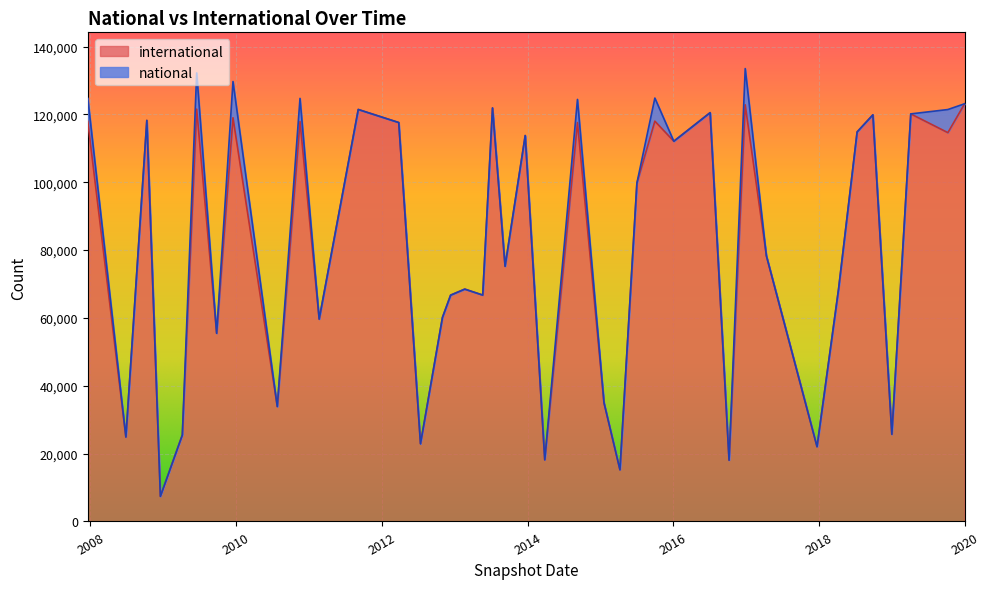

True or false: the data has more than 2 interior local peaks.

True